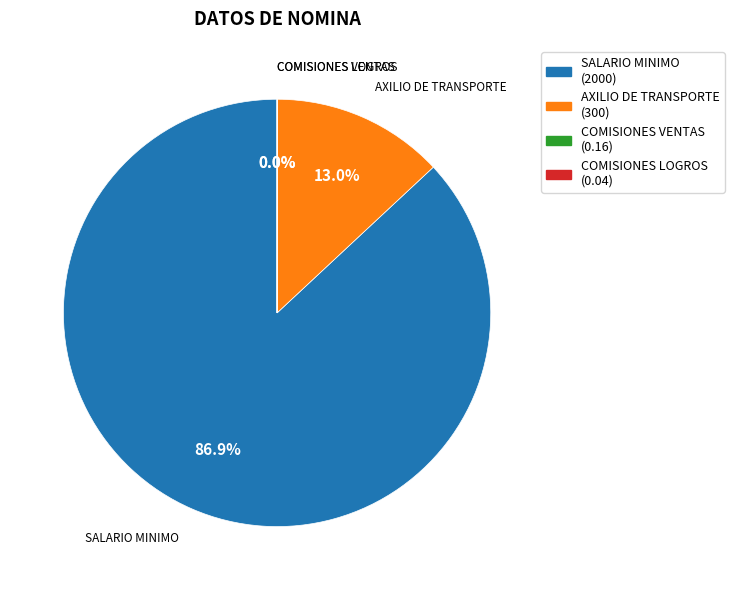

Which category has the biggest portion of the pie?

SALARIO MINIMO